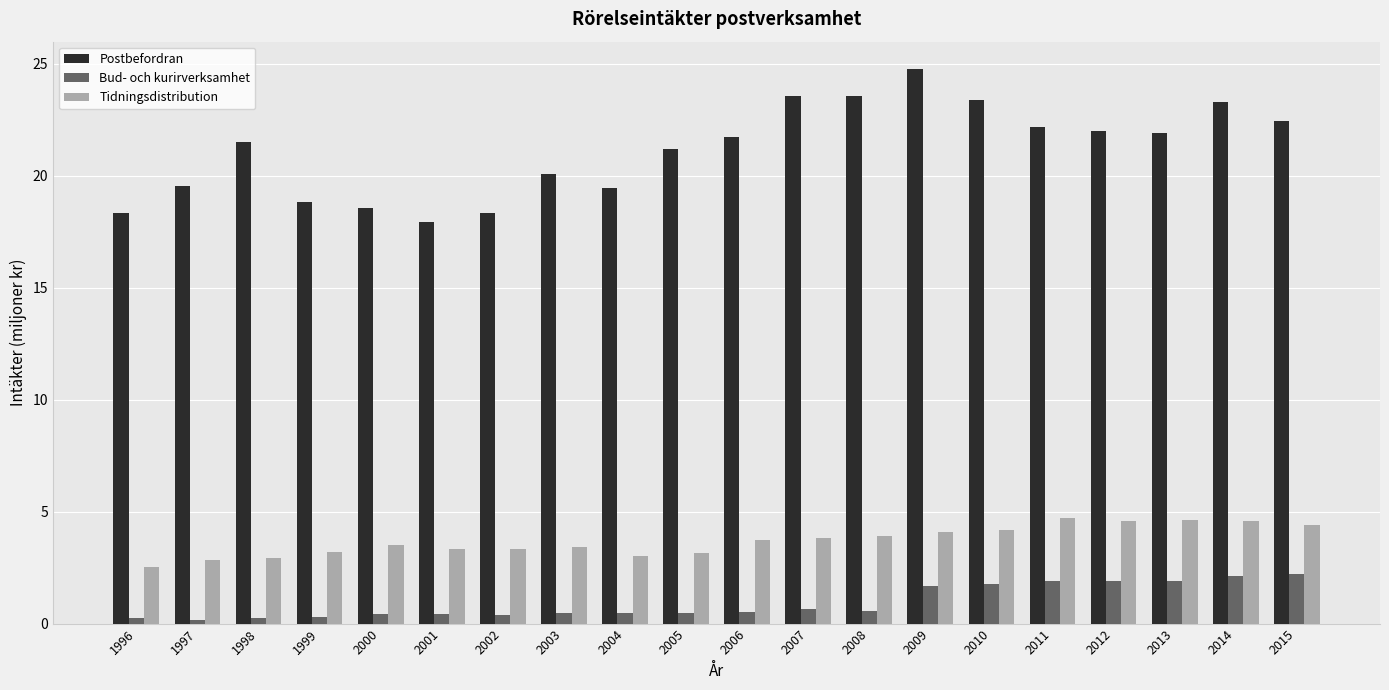

How many bars are there in total?

60